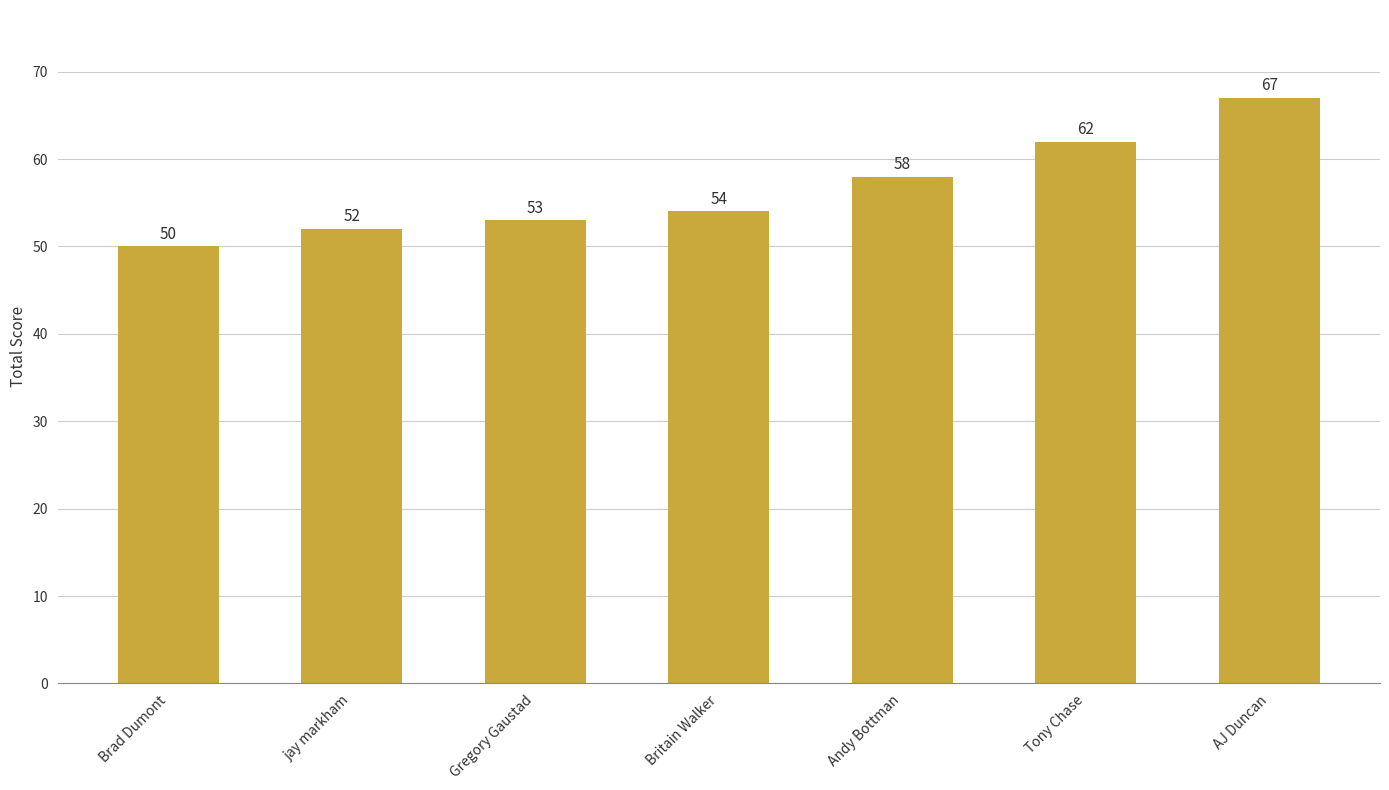

List the labels in order of value, smallest first.

Brad Dumont, jay markham, Gregory Gaustad, Britain Walker, Andy Bottman, Tony Chase, AJ Duncan